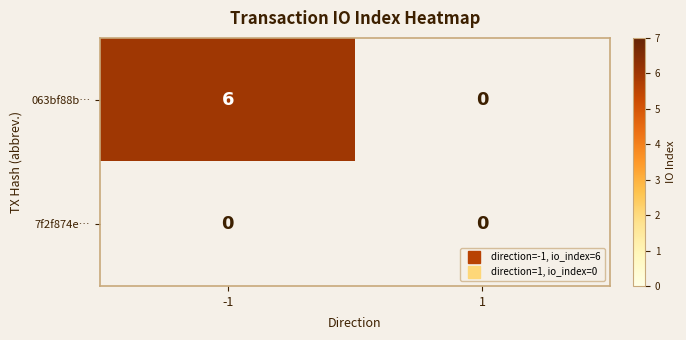

Reading left to right, list all the values displayed in this chart.

063bf88b…: 6	0
7f2f874e…: 0	0